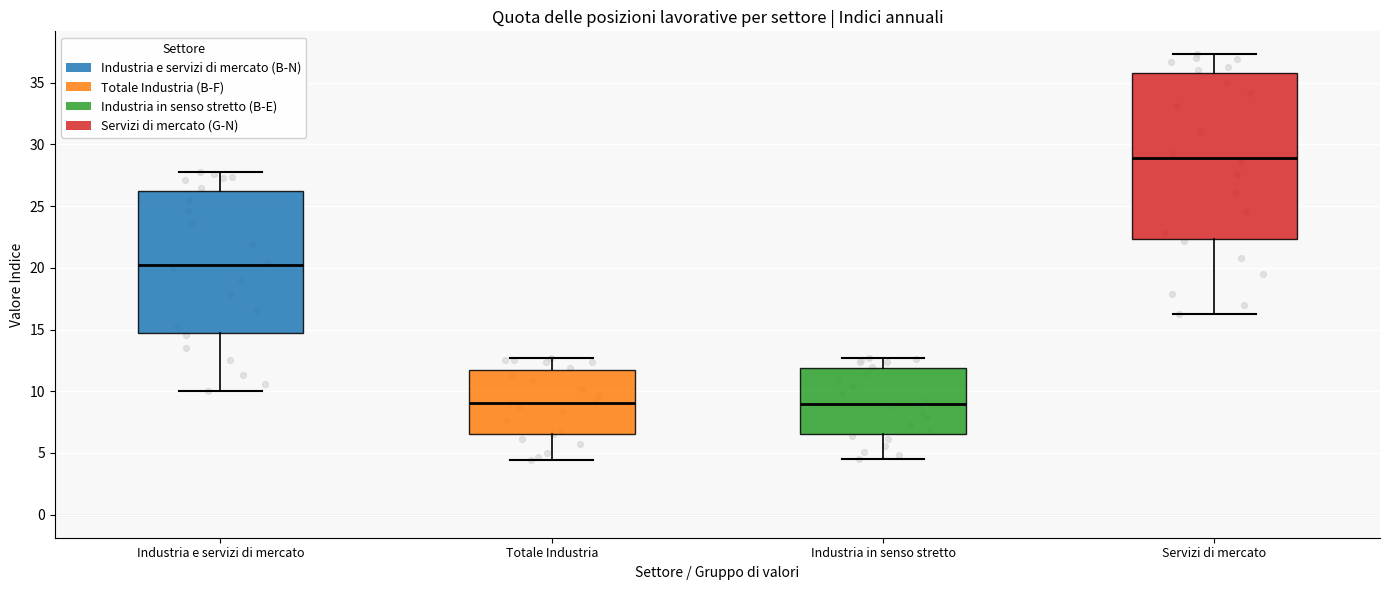

Where does the median line of the box for Totale Industria sit on the y-axis? The values are not printed on the chart, so give them approximately, as read against the axis.

9.0